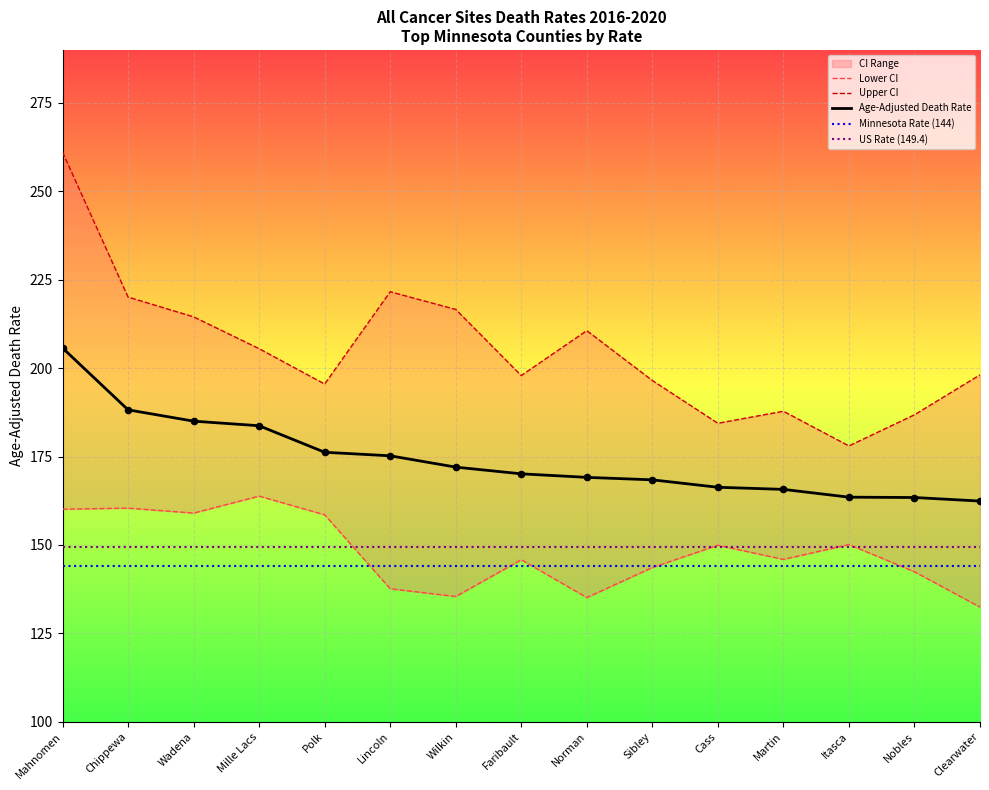

Which series has the largest Y range (max minus min)?

Upper CI